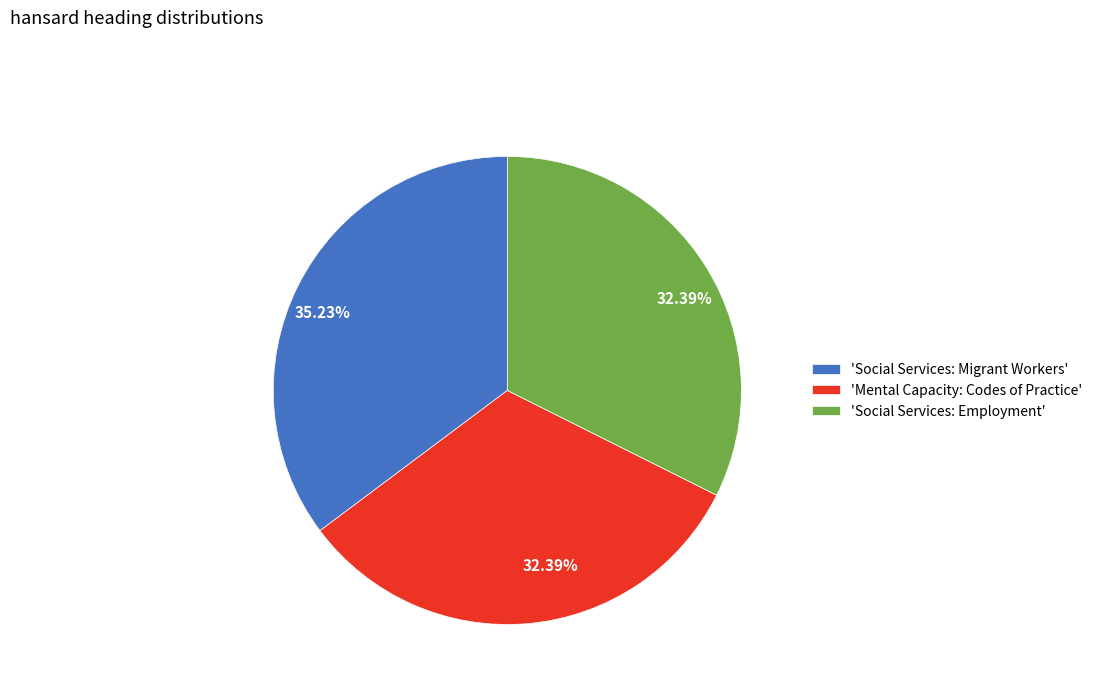

Does any single category account for the majority?

No